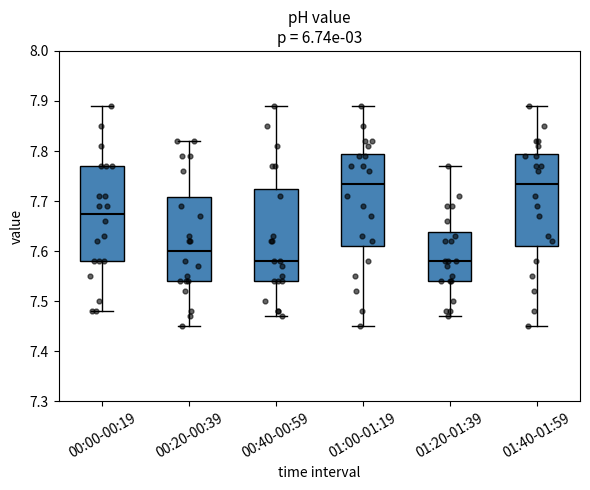

Reading left to right, read every box against the y-axis: the position of its median line, the range the box covers, and the ends of its whiskers. The values are not printed on the chart, so give them approximately, as read against the axis.

00:00-00:19: median 7.68, box 7.58 to 7.77, whiskers 7.48 to 7.89
00:20-00:39: median 7.60, box 7.54 to 7.71, whiskers 7.45 to 7.82
00:40-00:59: median 7.58, box 7.54 to 7.73, whiskers 7.47 to 7.89
01:00-01:19: median 7.74, box 7.61 to 7.80, whiskers 7.45 to 7.89
01:20-01:39: median 7.58, box 7.54 to 7.64, whiskers 7.47 to 7.77
01:40-01:59: median 7.74, box 7.61 to 7.80, whiskers 7.45 to 7.89